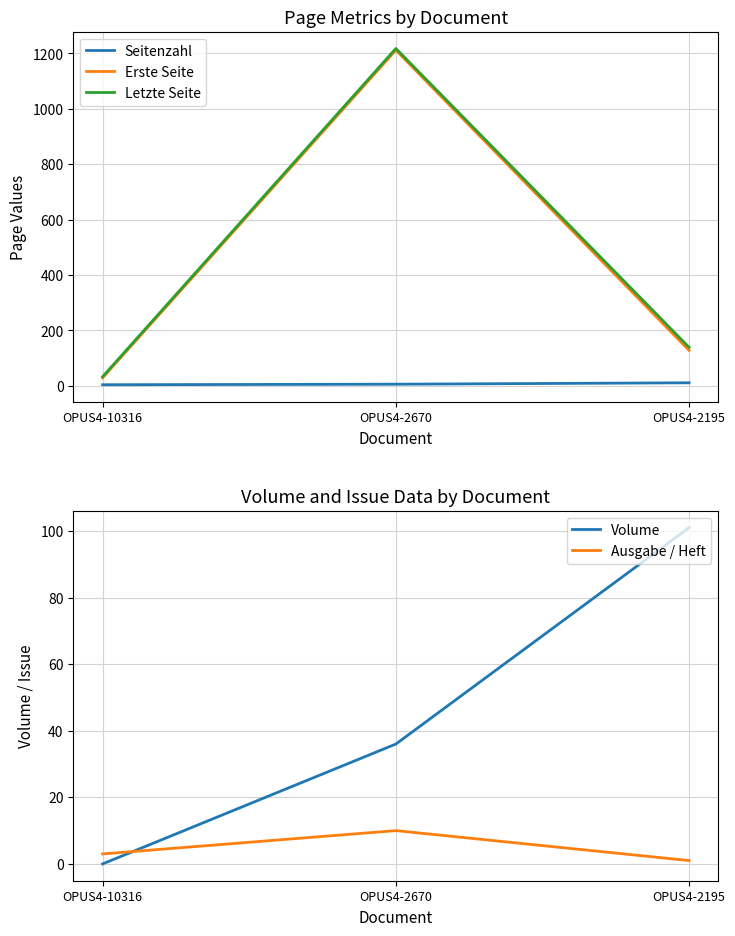

What is the difference between the second highest and minimum values in the Letzte Seite series?

106